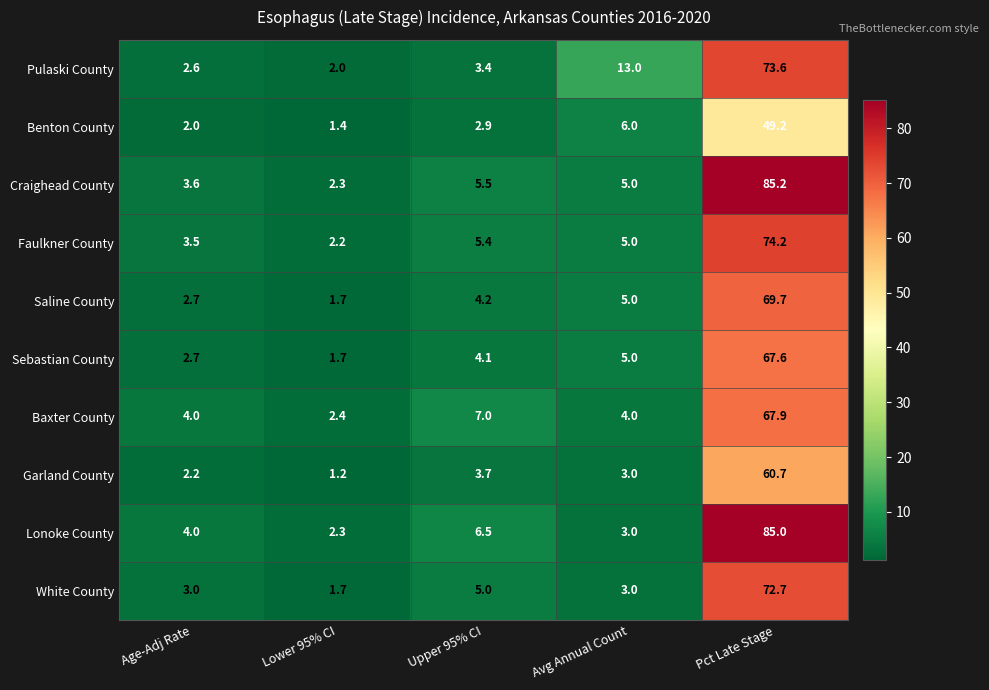

What is the smallest value displayed?

1.2